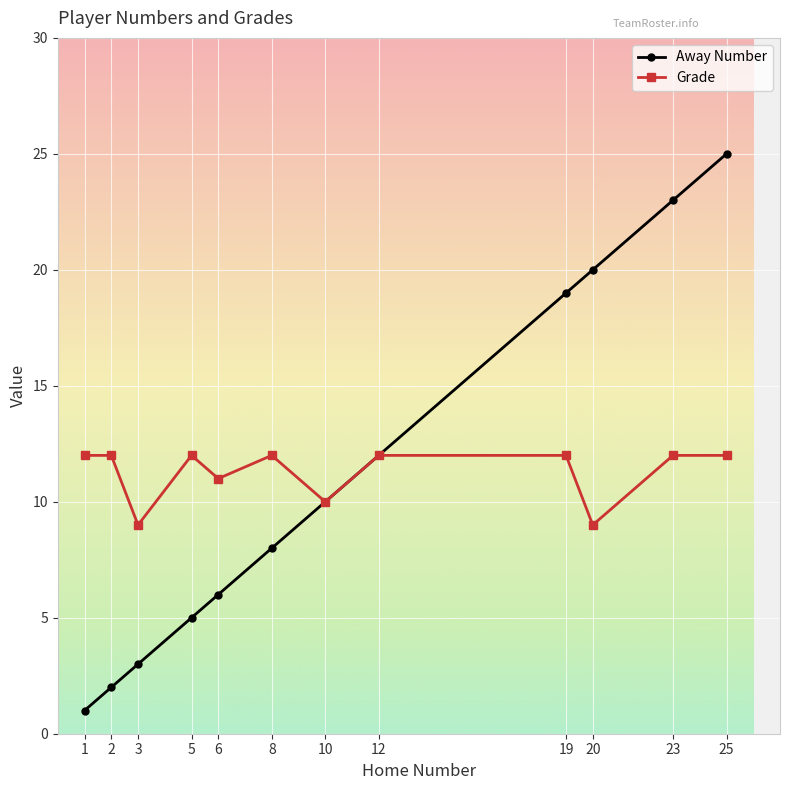

The value of Grade at 25 is 20. True or false?

False